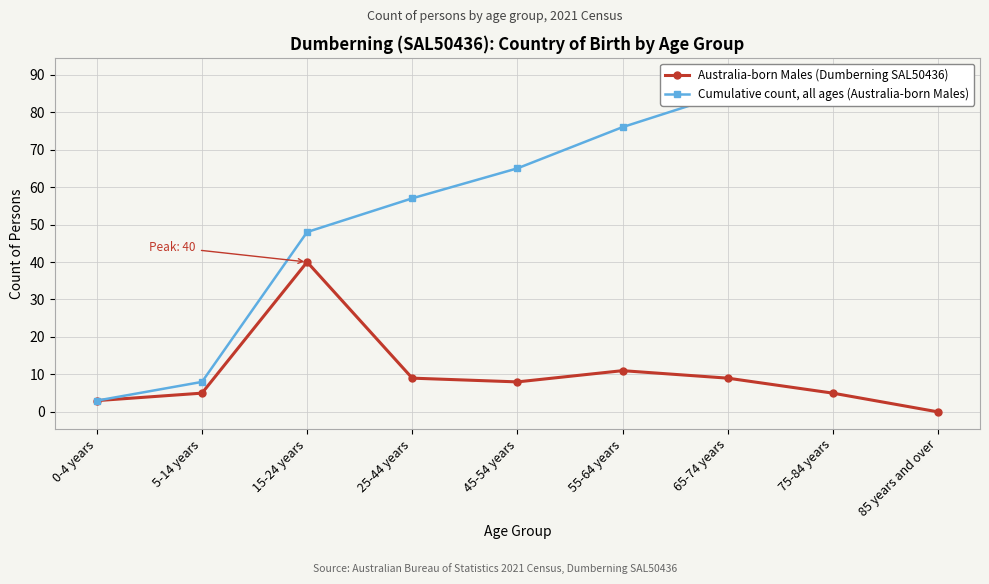

Which series changed the most between 65-74 years and 85 years and over?

Australia-born Males (Dumberning SAL50436)